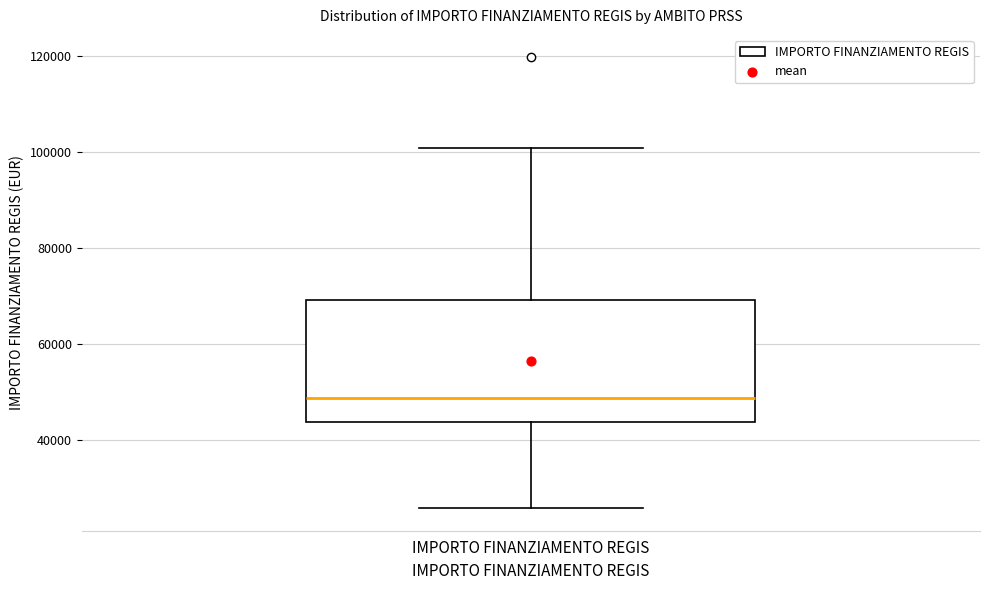

Transcribe this box plot: give where the median line is, the range the box spans, and where the two whiskers end, as read against the y-axis. The values are not printed on the chart, so give them approximately, as read against the axis.

median 48000, box 44000 to 70000, whiskers 26000 to 100000